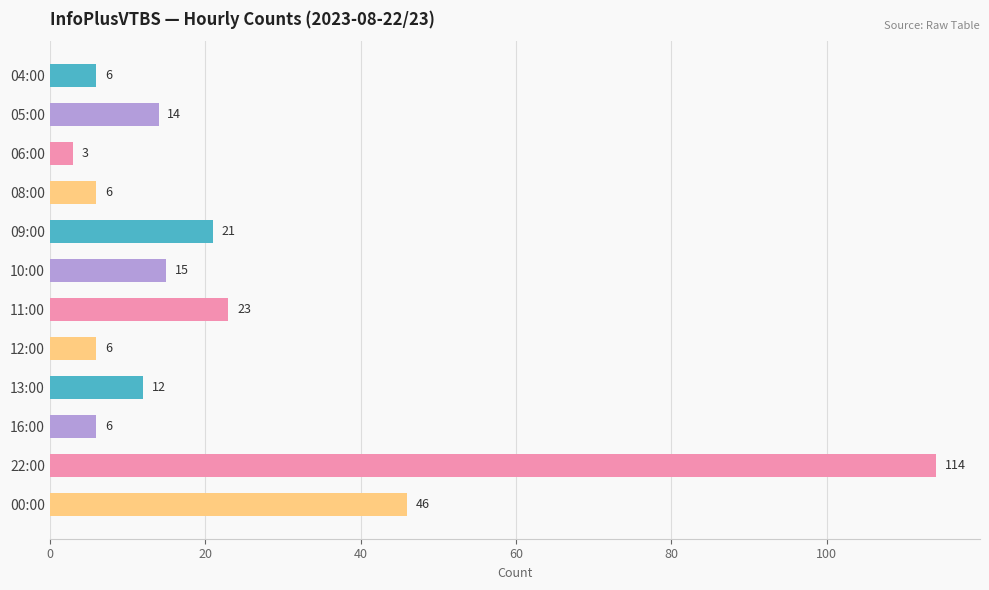

What is the maximum value shown in the chart?

114